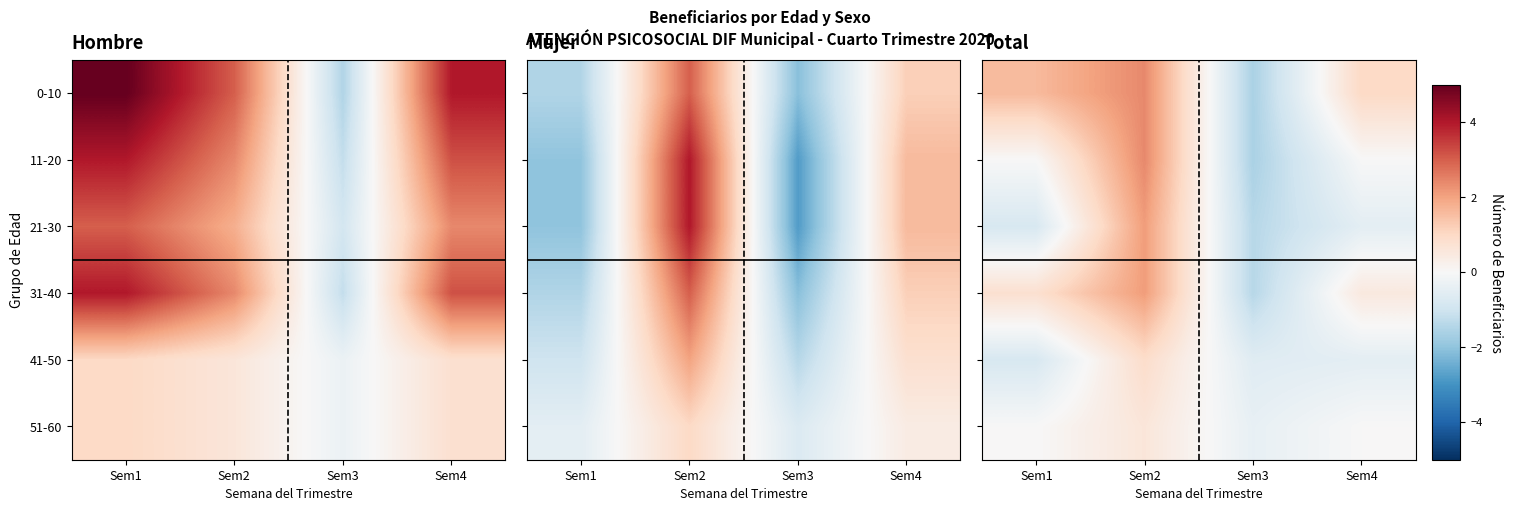

List the labels in order of 41-50 value, largest first.

Sem2, Sem4, Sem3, Sem1